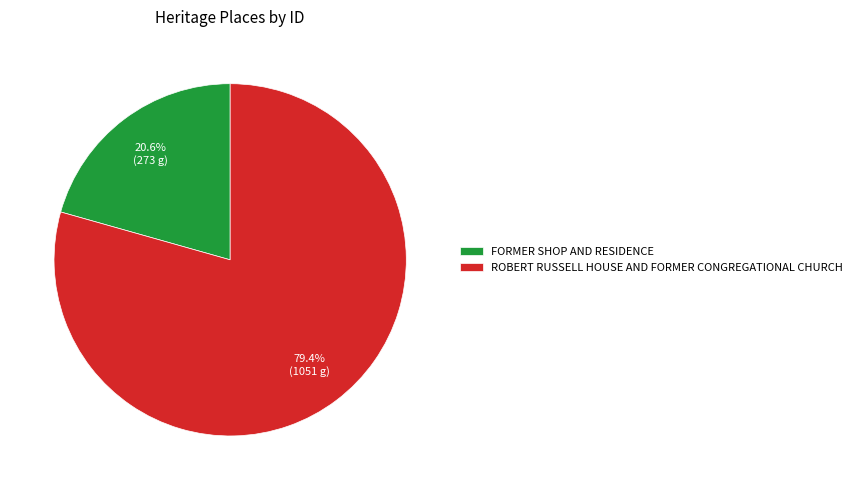

Does FORMER SHOP AND RESIDENCE account for over 50% of the chart?

No